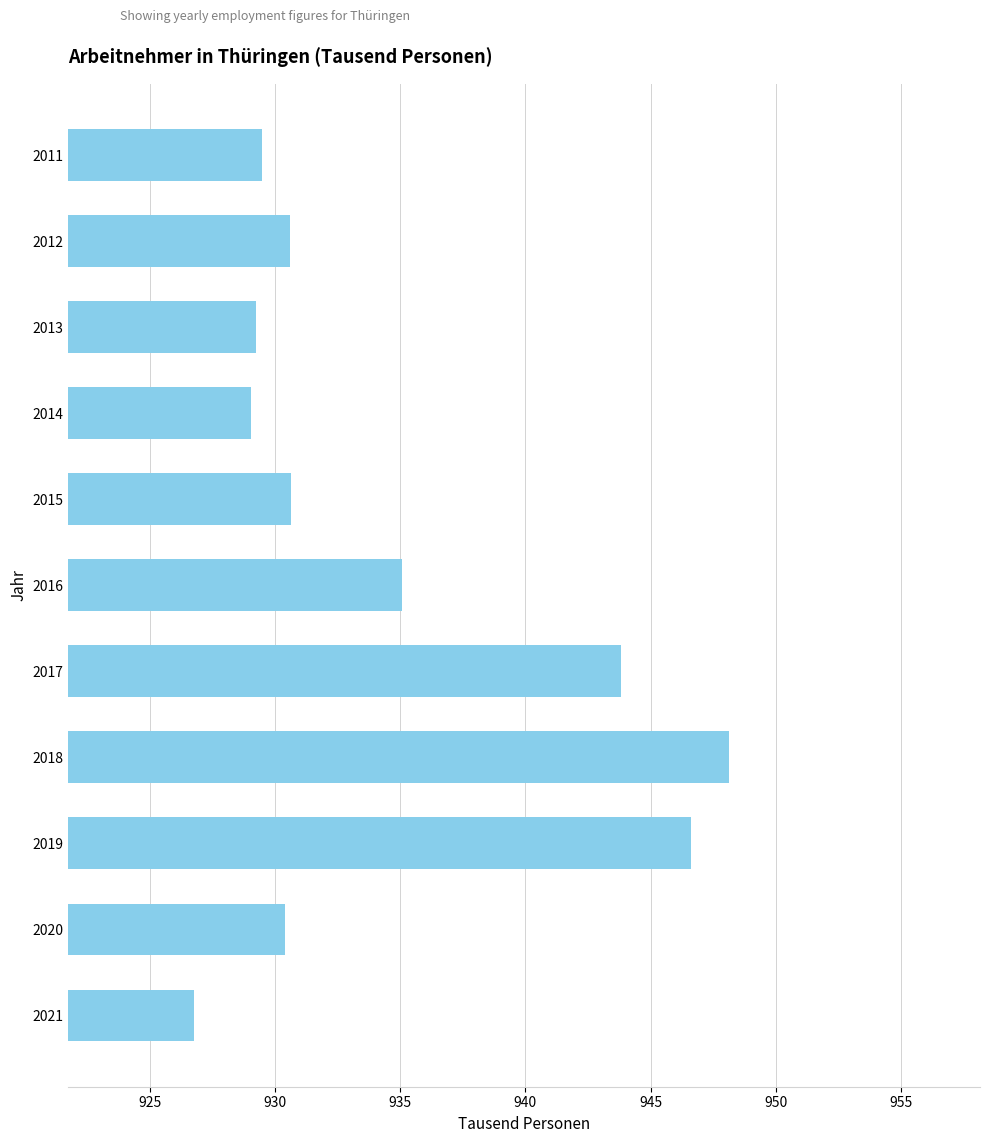

Approximately how many times larger is the value at 2012 compared to 2021?

1.0